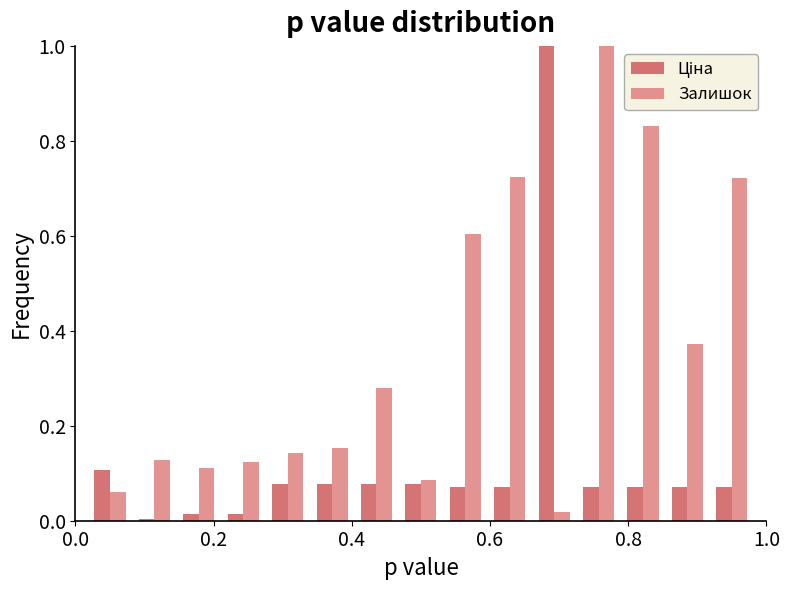

What is the maximum value shown in the chart?

1.0